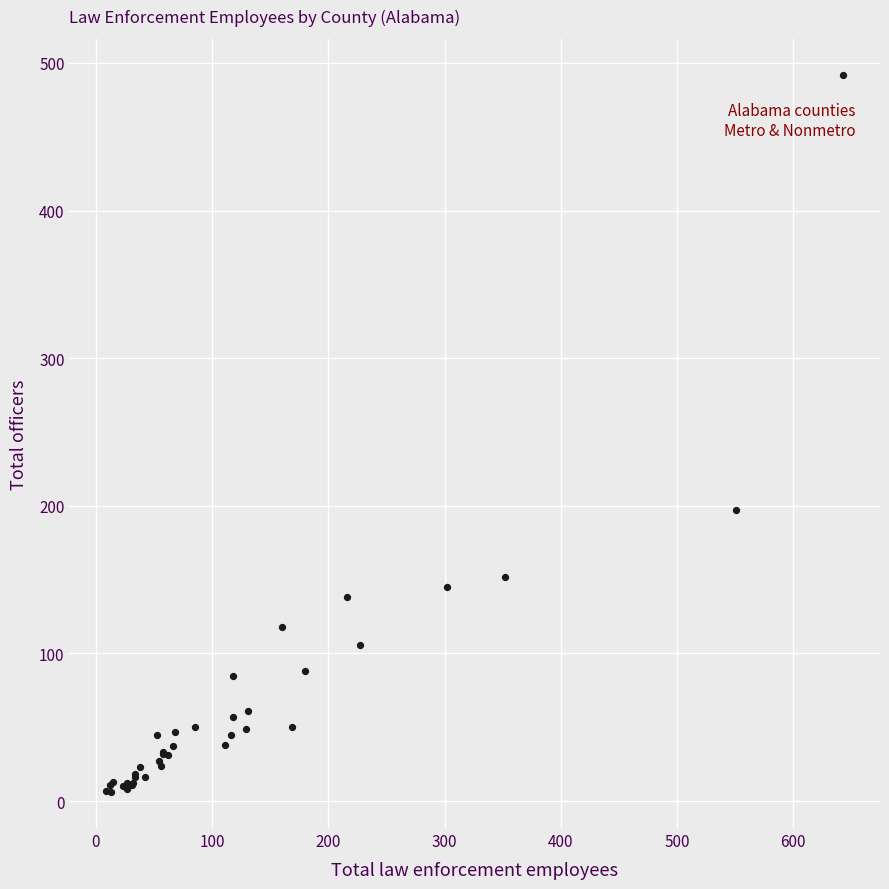

What Y value in the scatter plot is closest to 249?

197